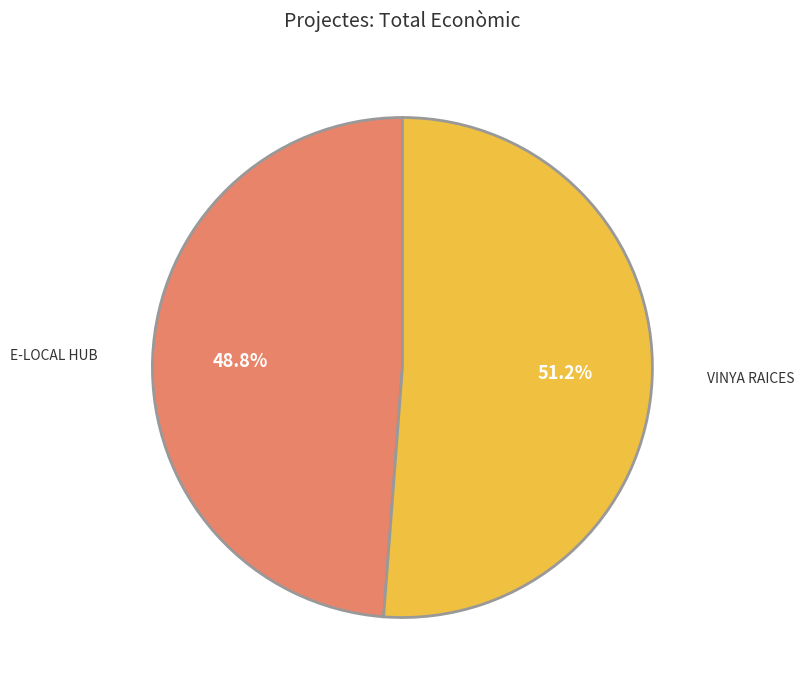

What is the majority slice?

VINYA RAICES